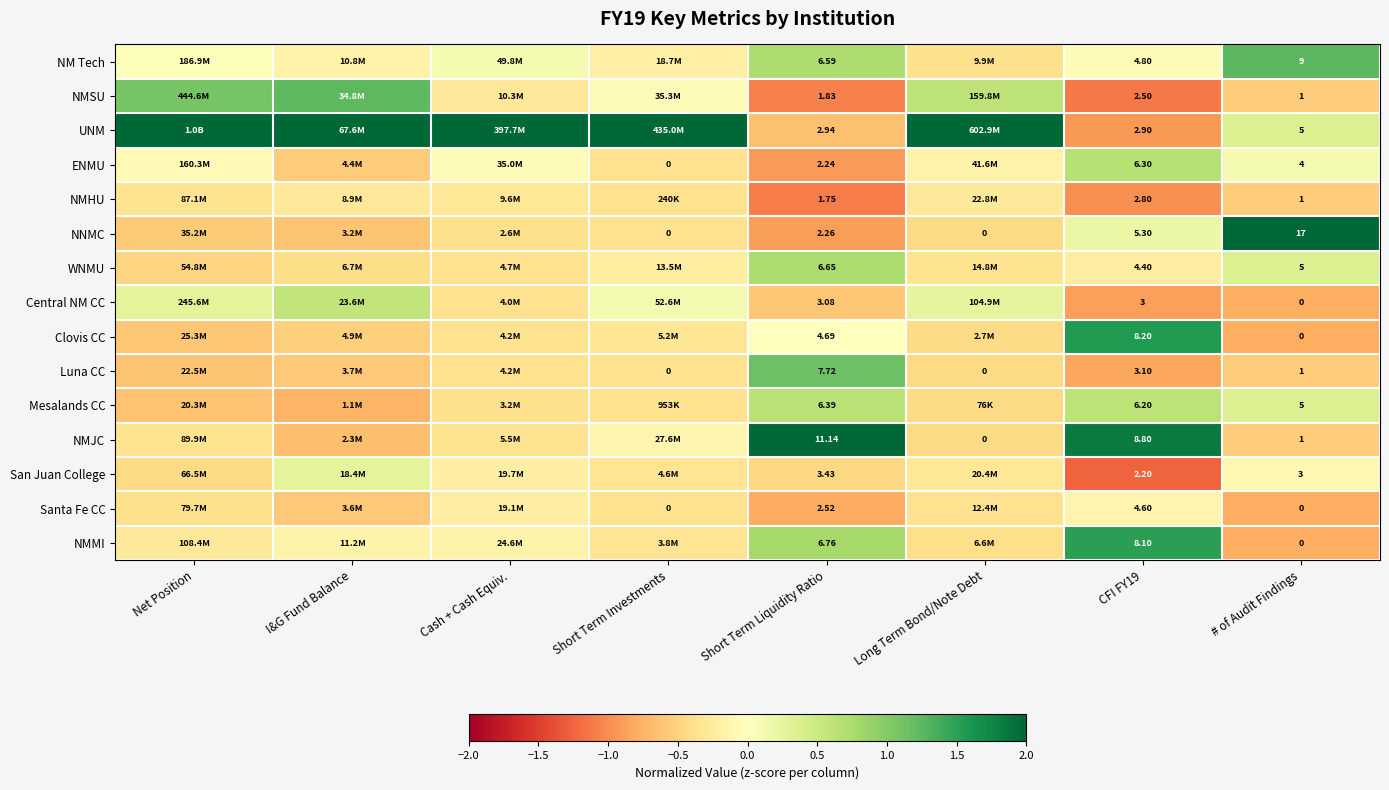

What value does the NMHU series have at # of Audit Findings?

-0.6